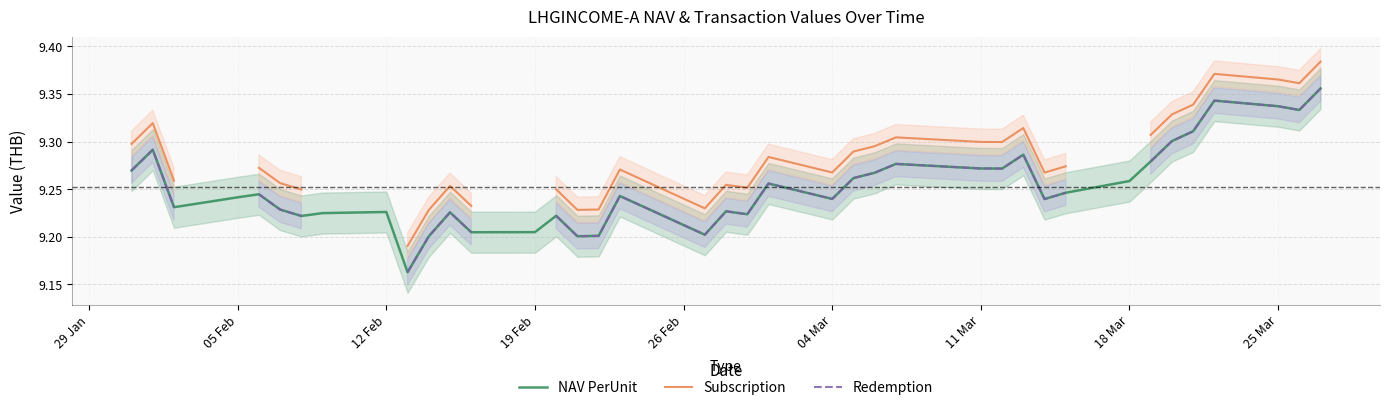

Rank the series by their maximum value, from highest to lowest.

Subscription, NAV PerUnit, Redemption